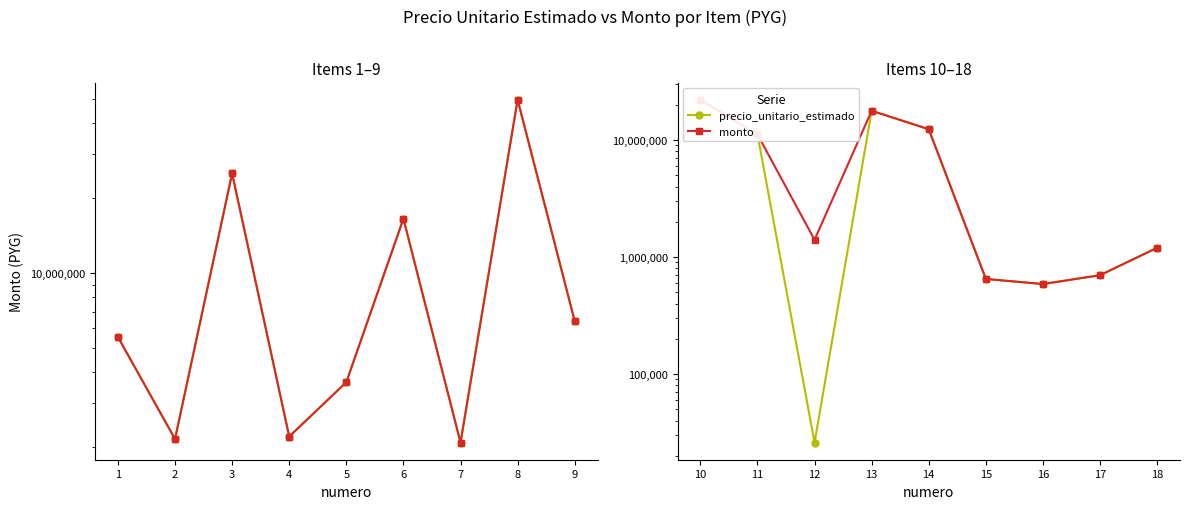

What is the value of the monto point at the 7th from the left?

588200